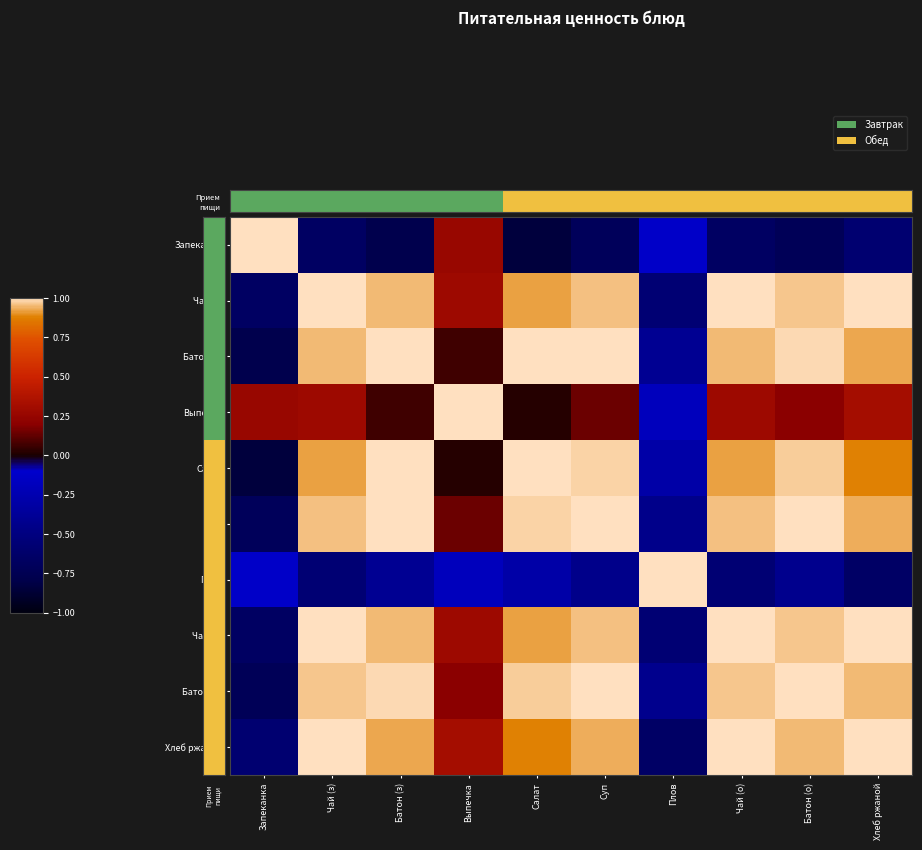

Which series has the widest spread of values?

Салат